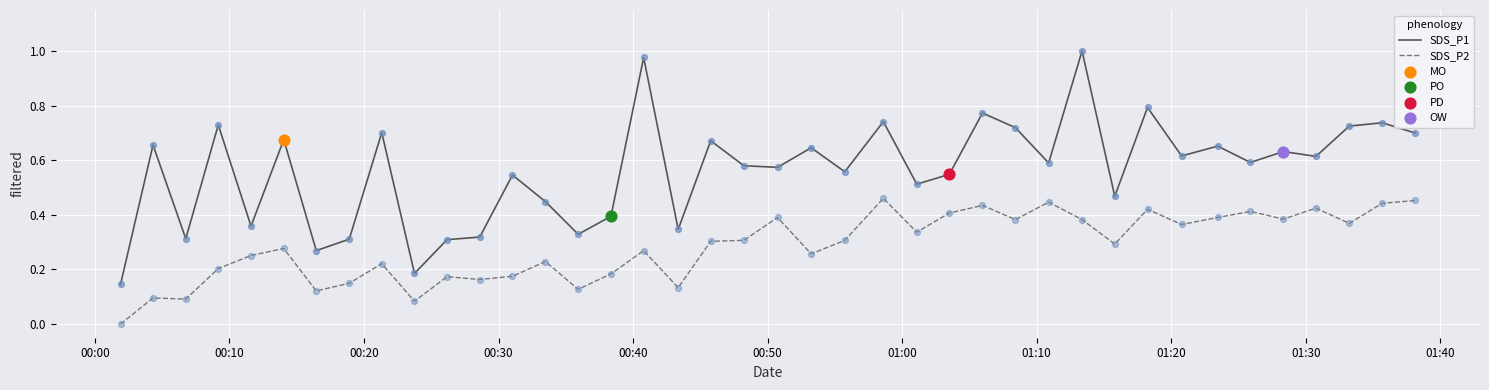

Which series has the largest total across all categories?

SDS_P1